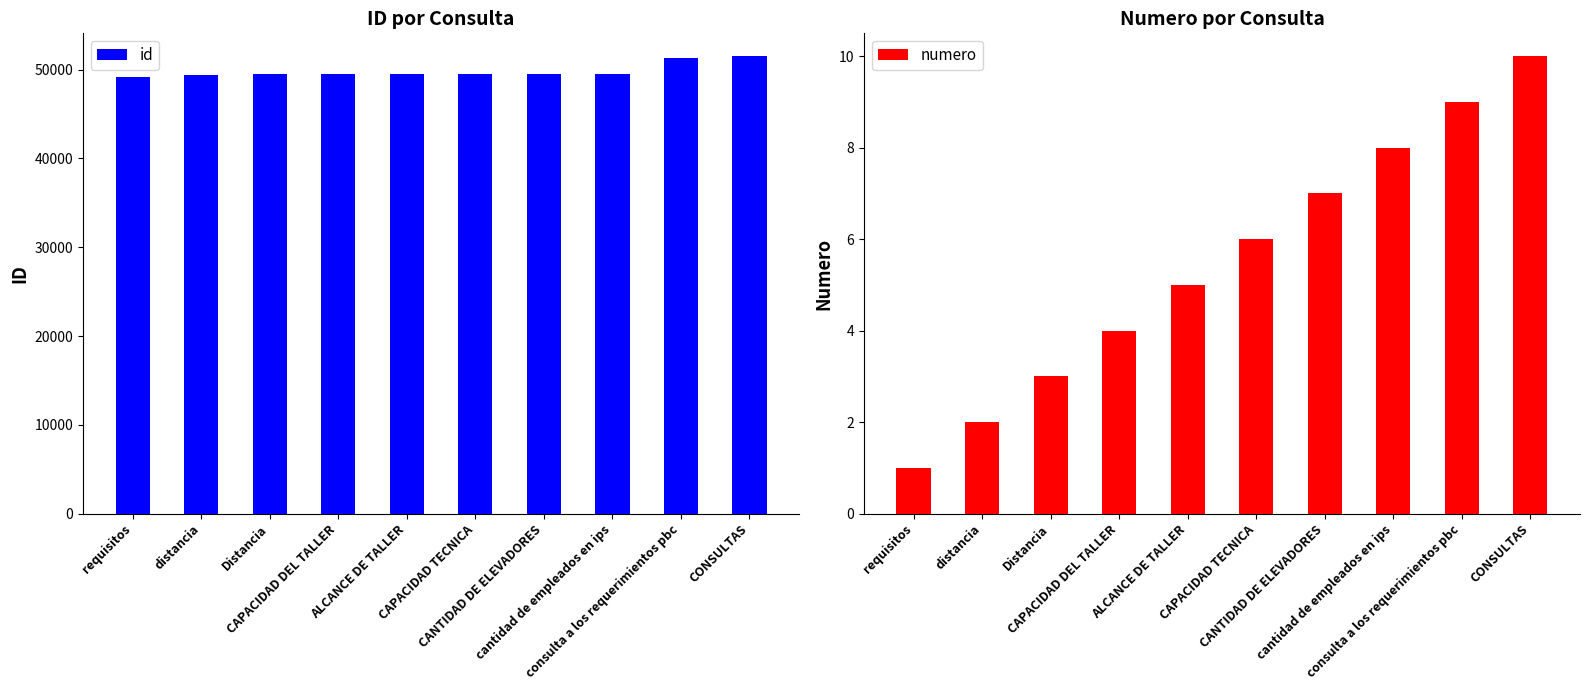

Which series has the largest range (max minus min)?

id